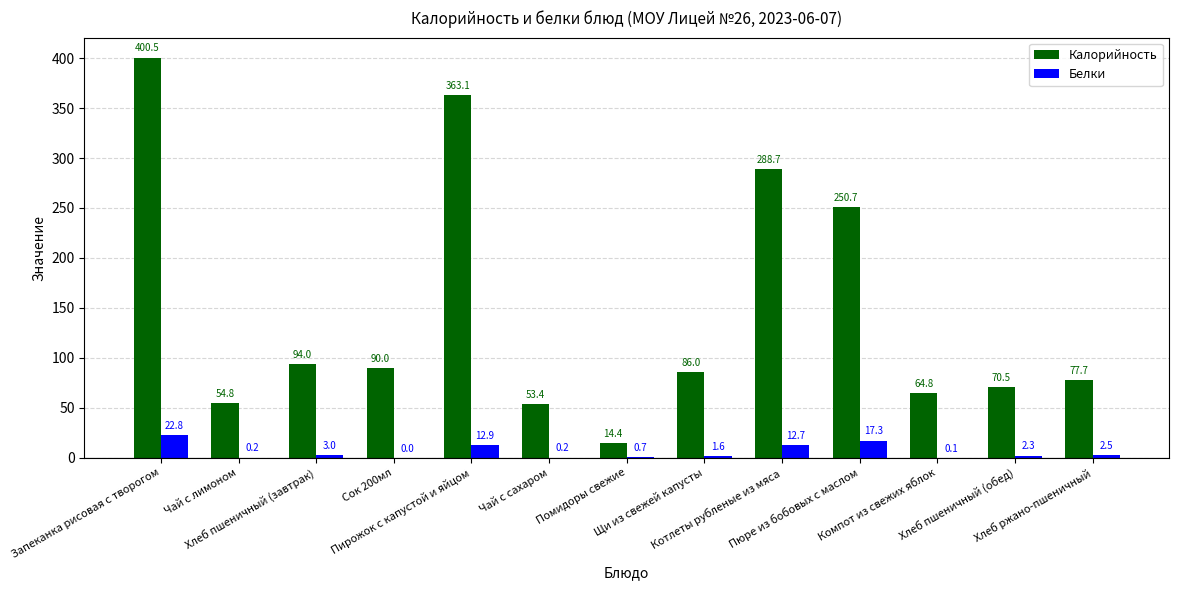

How many data points does each series have?

13